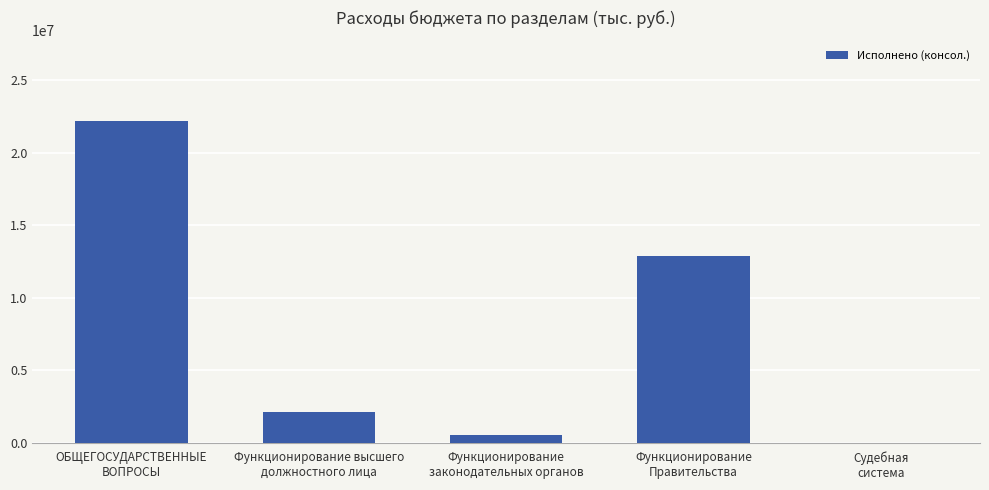

Does the chart contain stacked bars?

No